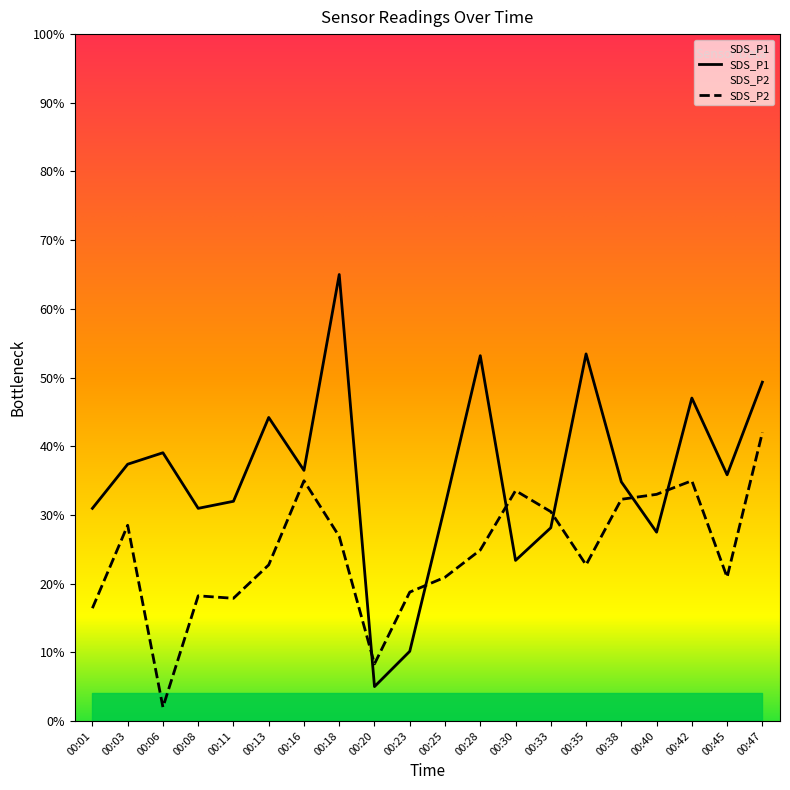

Between which two adjacent categories do SDS_P2 and SDS_P1 first intersect?

00:18 and 00:20